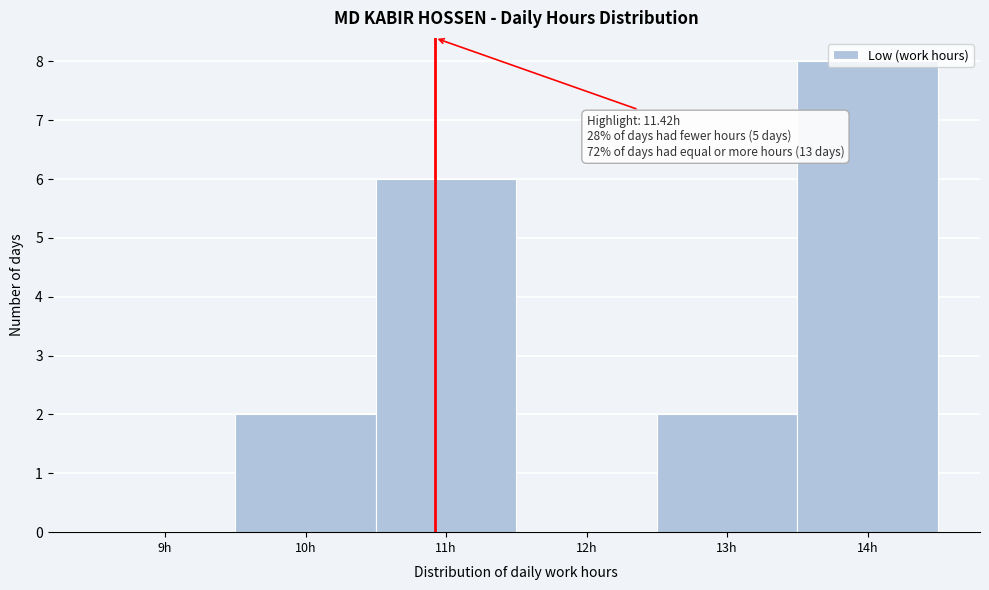

What is the maximum value shown in the chart?

8